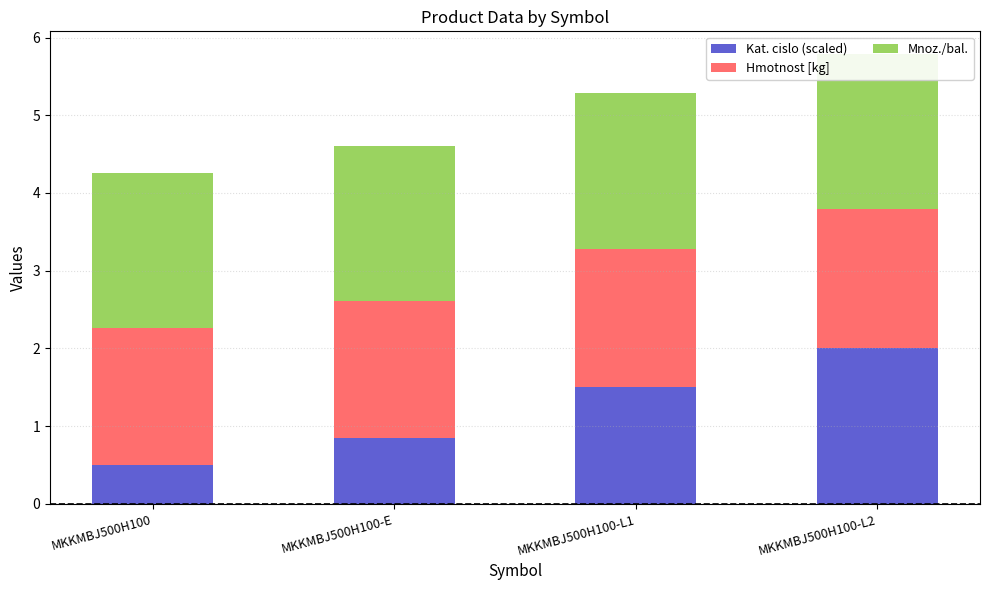

True or false: Kat. cislo (scaled) has a value of 2.3 at MKKMBJ500H100-L1.

False